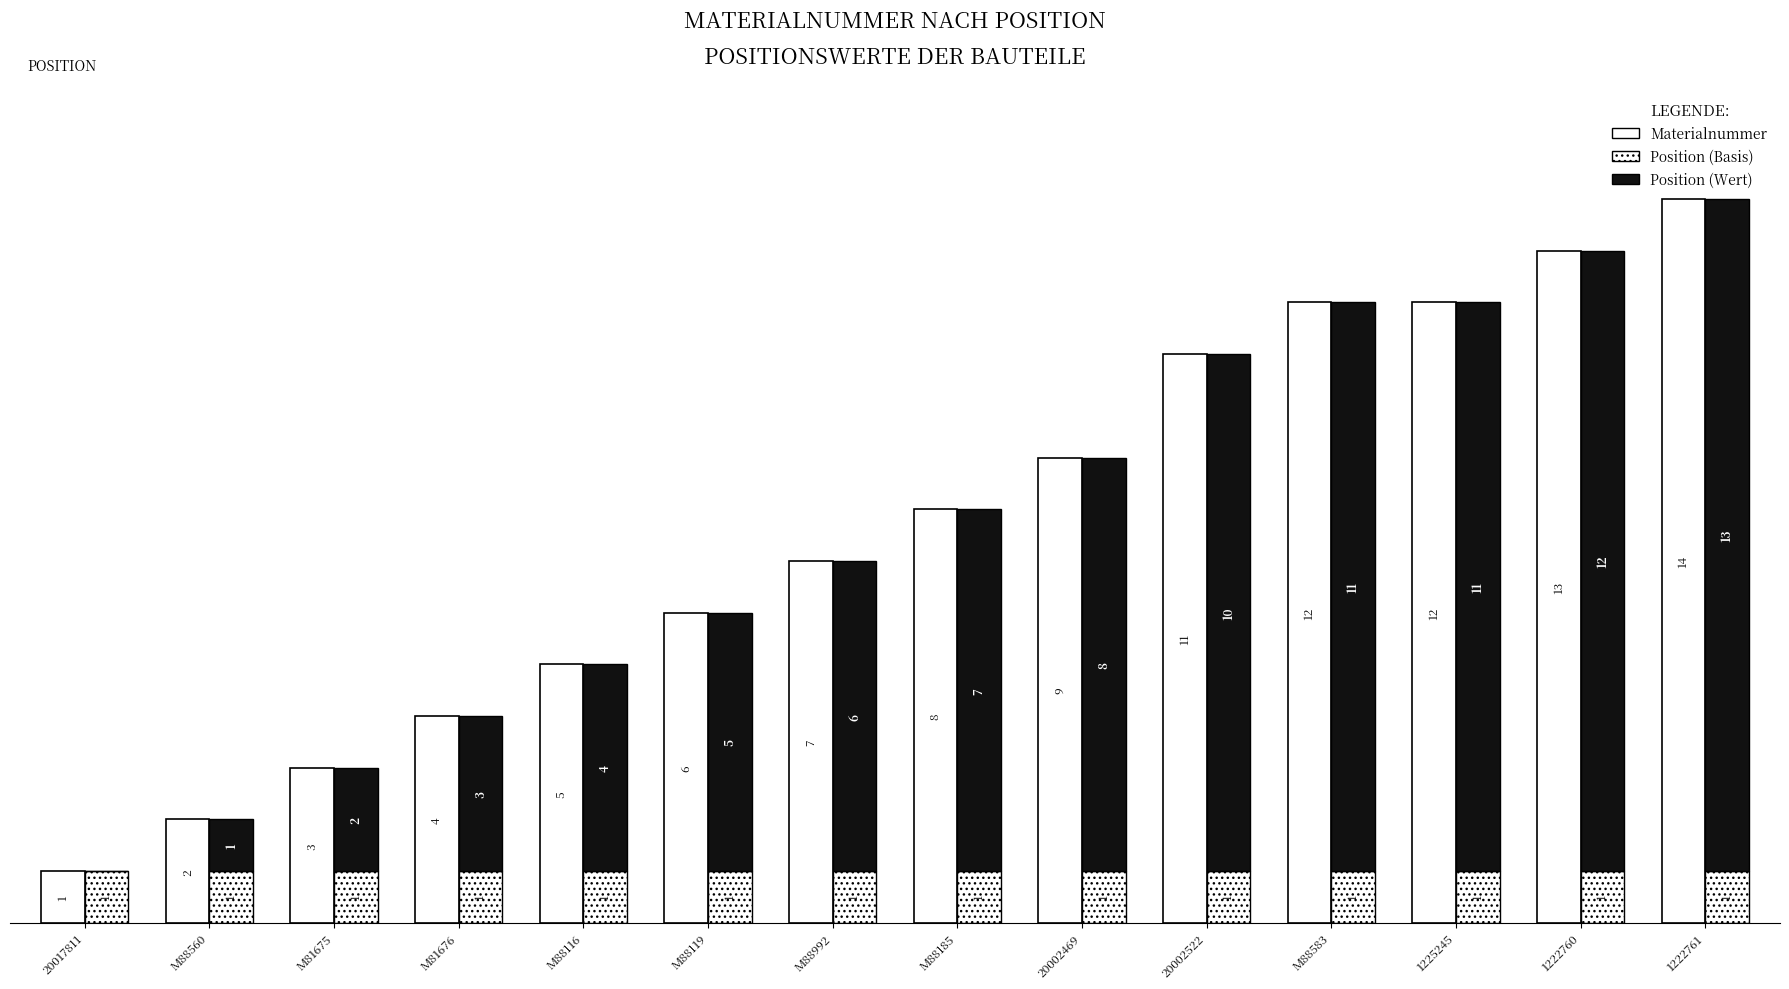

Rank the series by their maximum value, from highest to lowest.

Materialnummer, Position (Wert), Position (Basis)